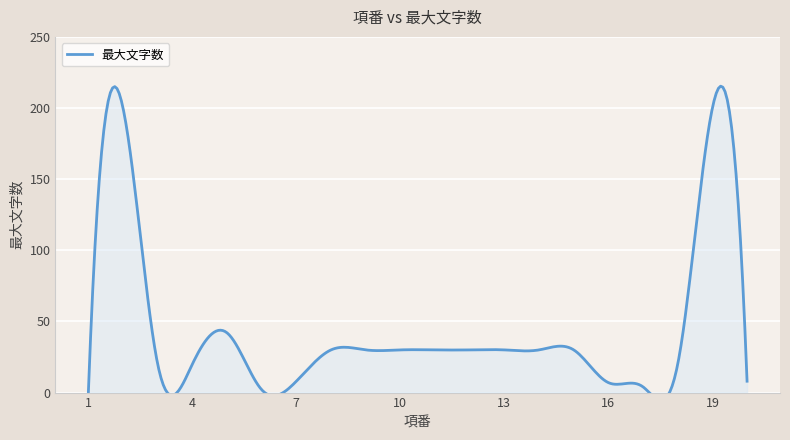

How many lines are shown in the chart?

1